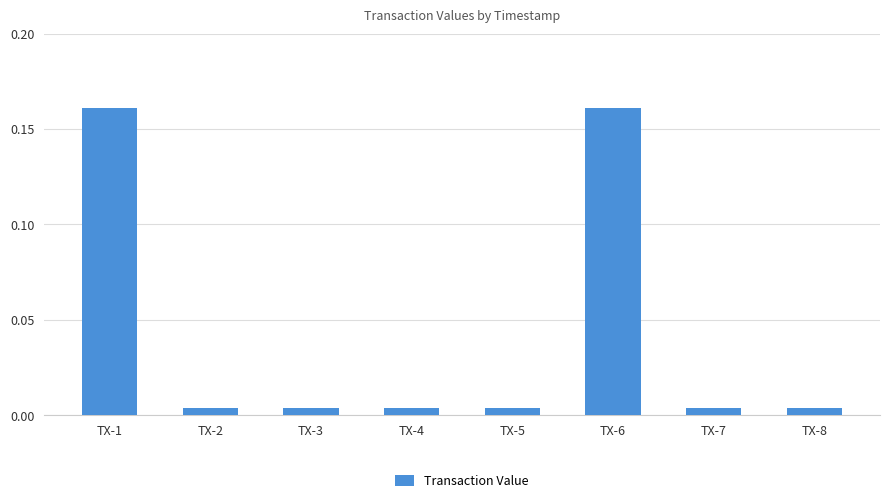

What is the sum of all values?

0.3